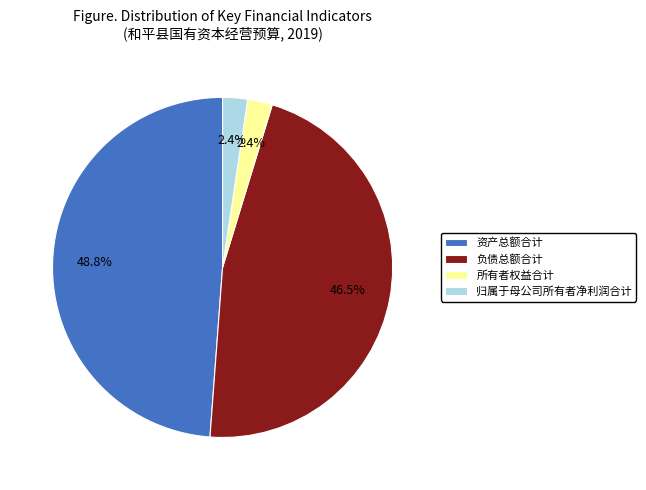

Which has a higher value, 资产总额合计 or 归属于母公司所有者净利润合计?

资产总额合计